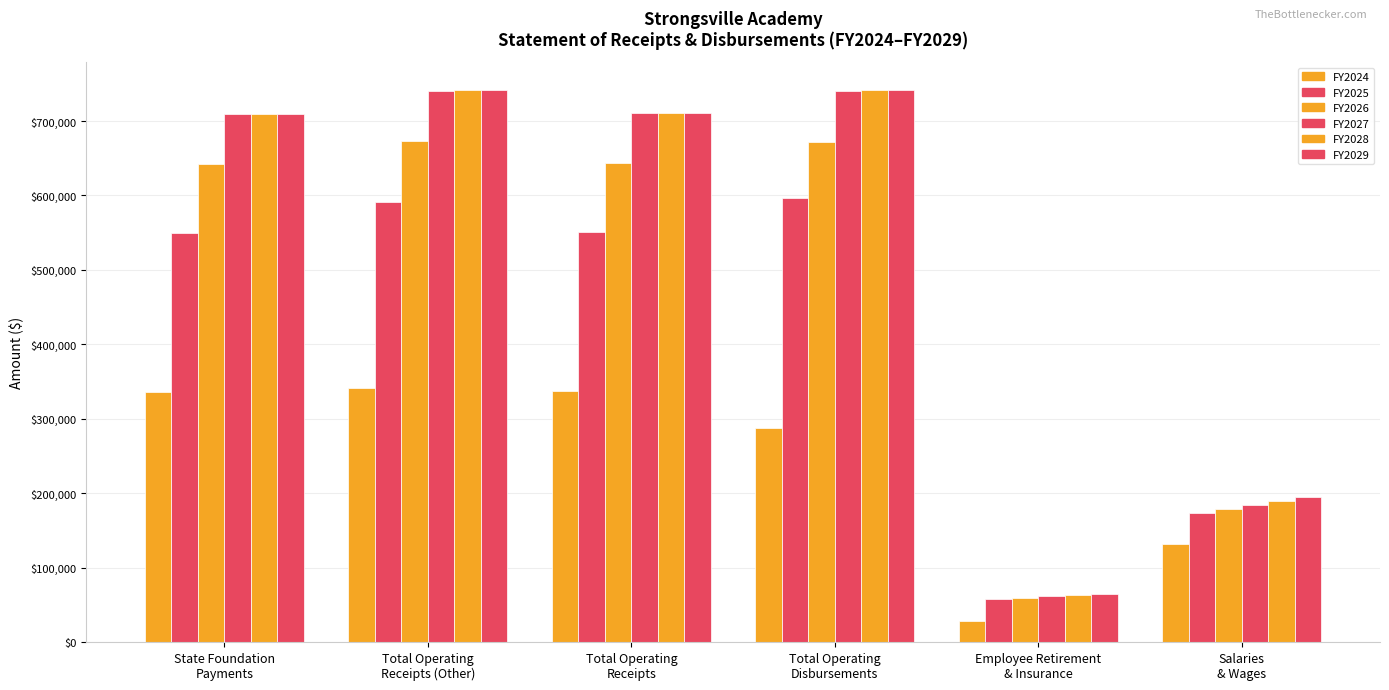

What is the label of the 2nd bar from the right?

Employee Retirement
& Insurance